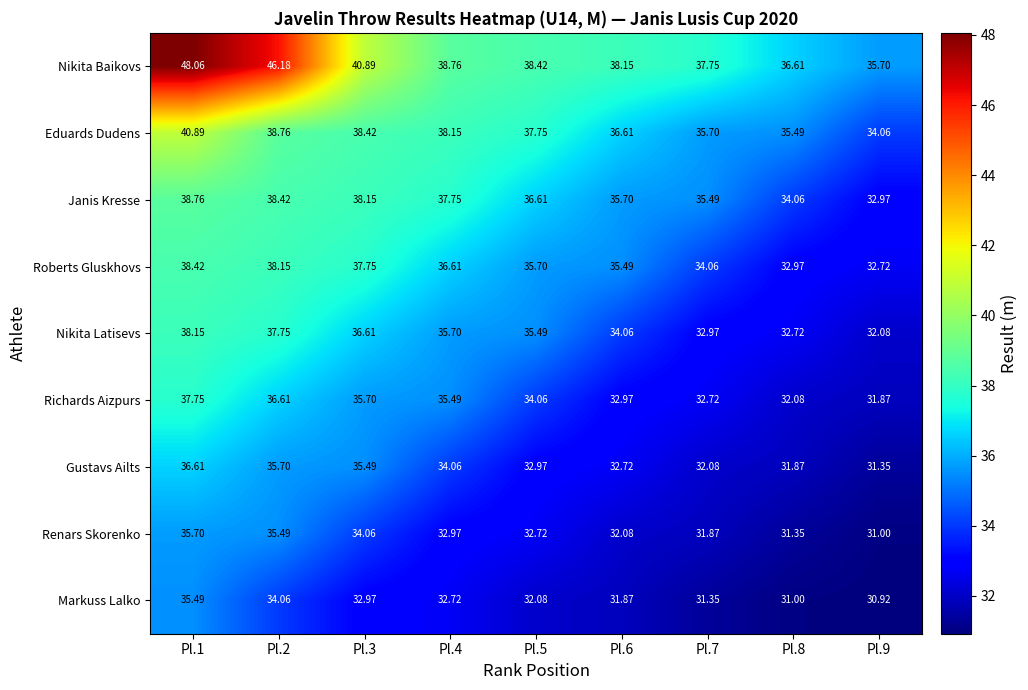

What is the difference between the highest and lowest values at Pl.8?

5.6